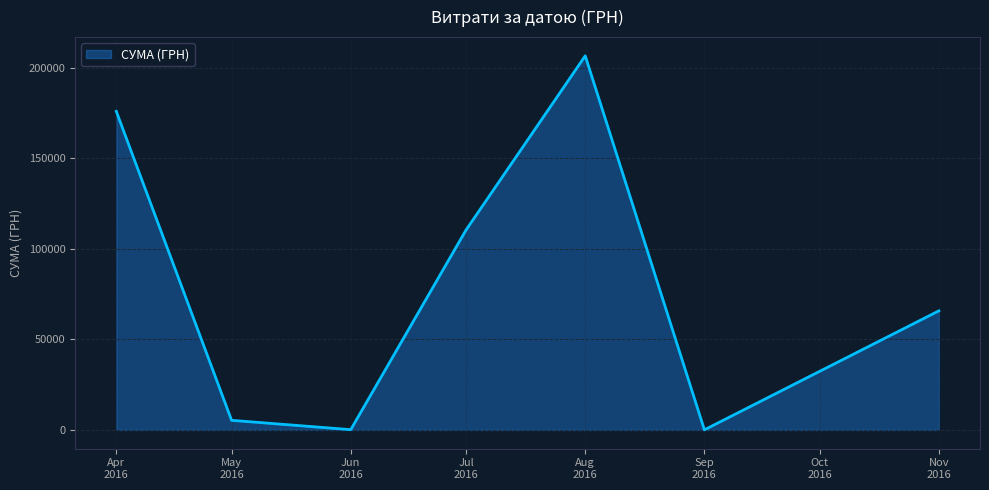

How many lines are shown in the chart?

1